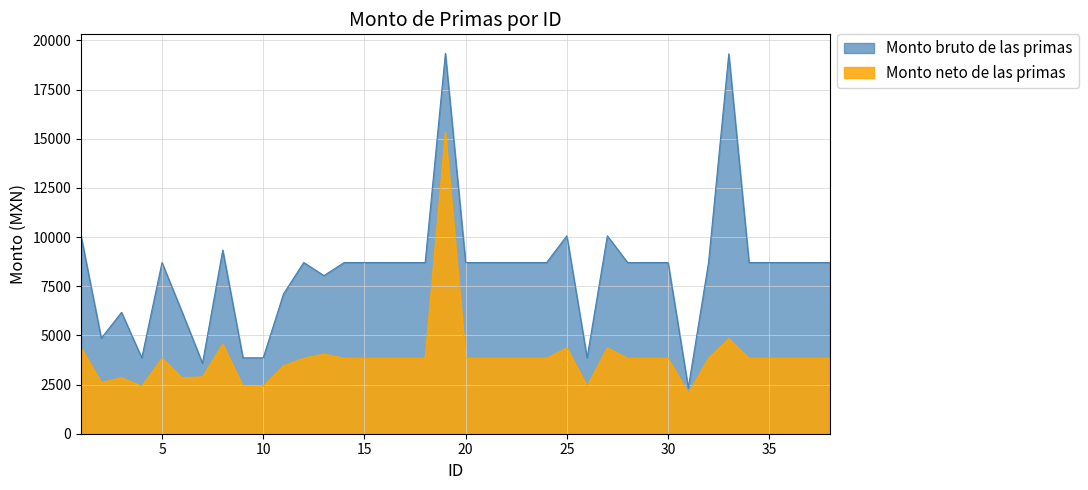

The value of Monto neto de las primas at 29 is 2274.4. True or false?

False